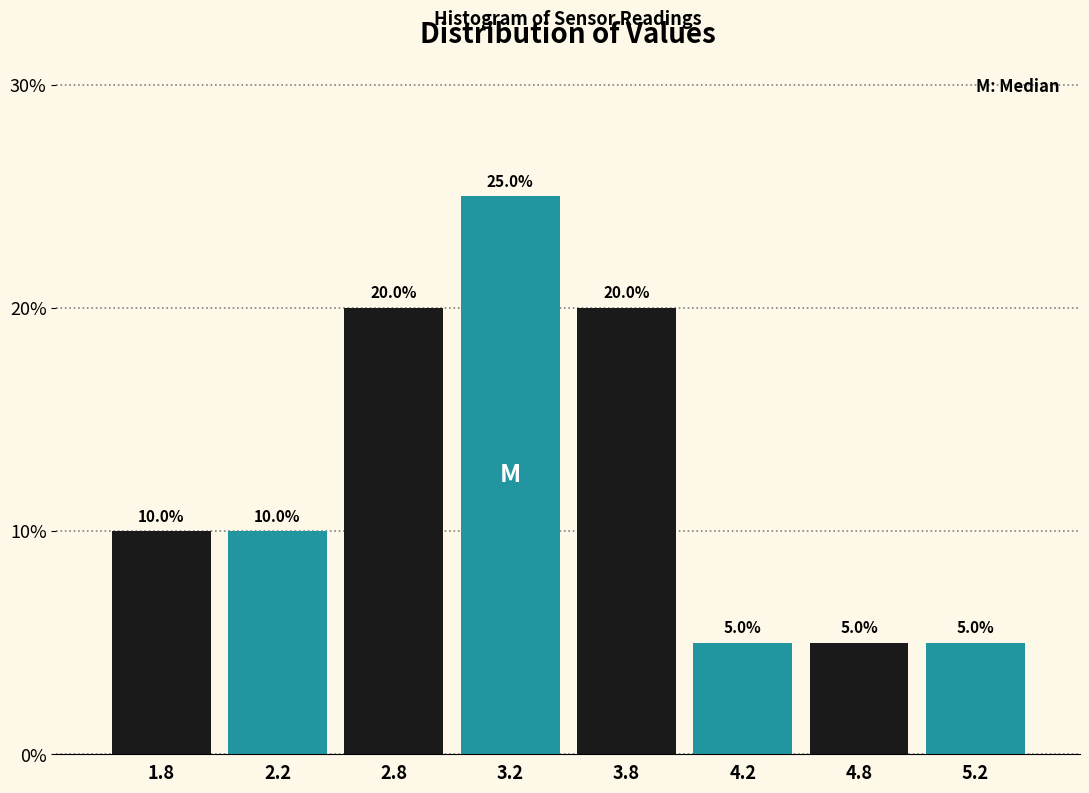

Reading right to left, list all the values displayed in this chart.

5.2=5	4.8=5	4.2=5	3.8=20	3.2=25	2.8=20	2.2=10	1.8=10